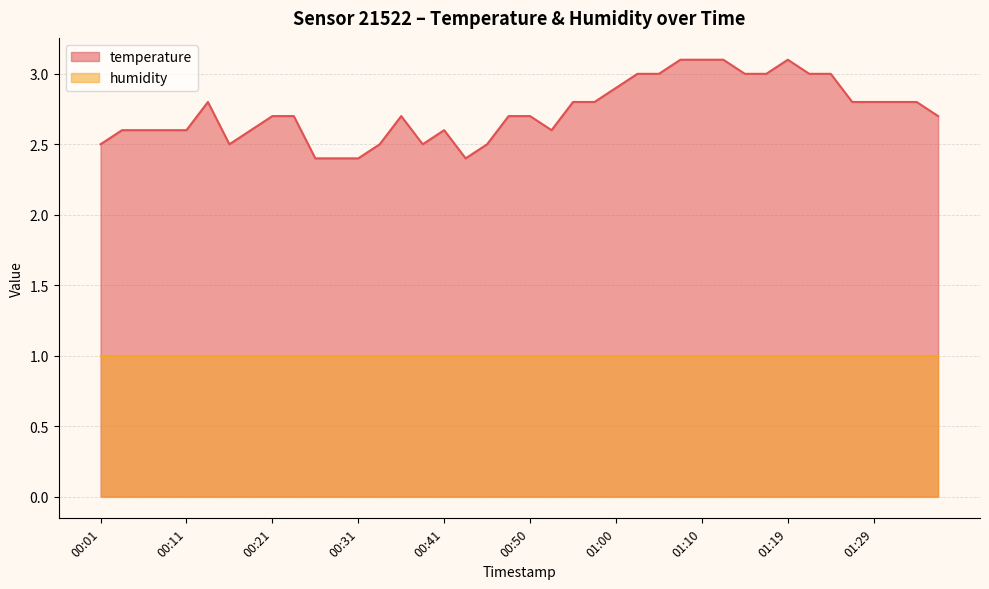

Does the chart have visible grid lines?

Yes